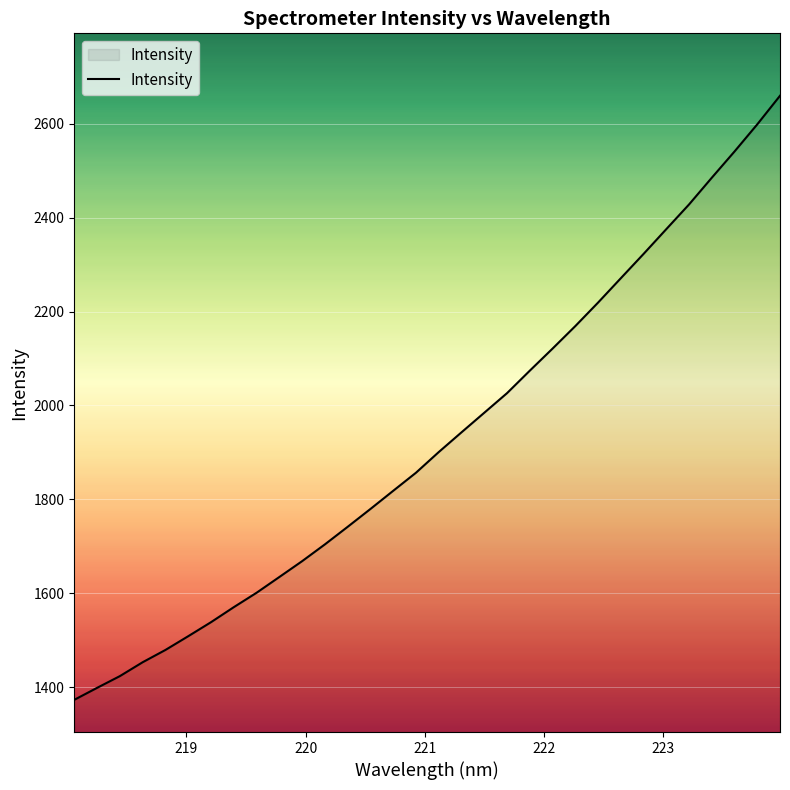

What is the difference between the maximum and minimum values?

1287.0